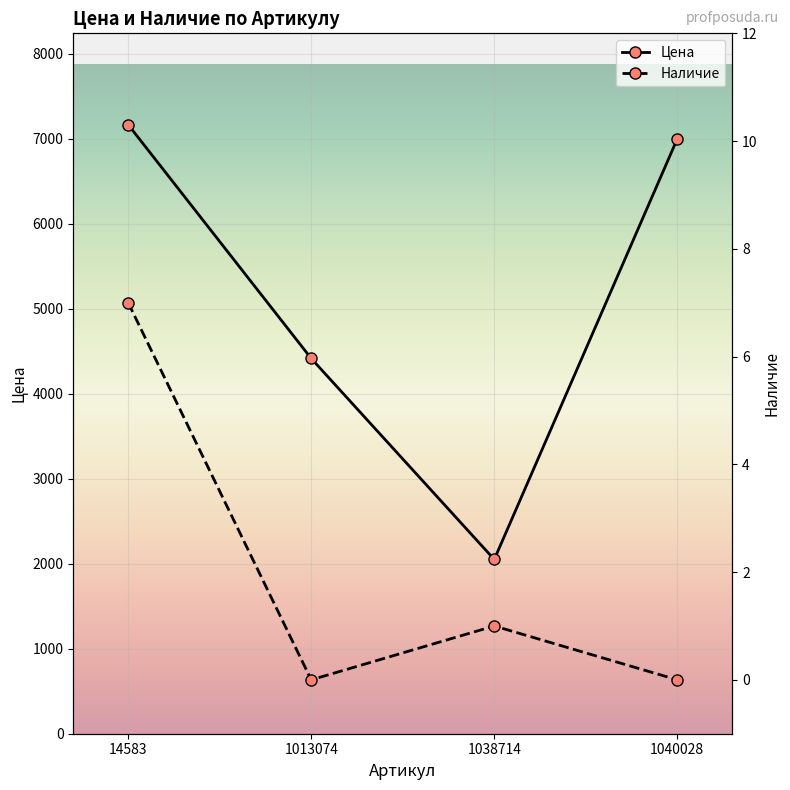

Is it true that Наличие equals 2 at 1040028?

False